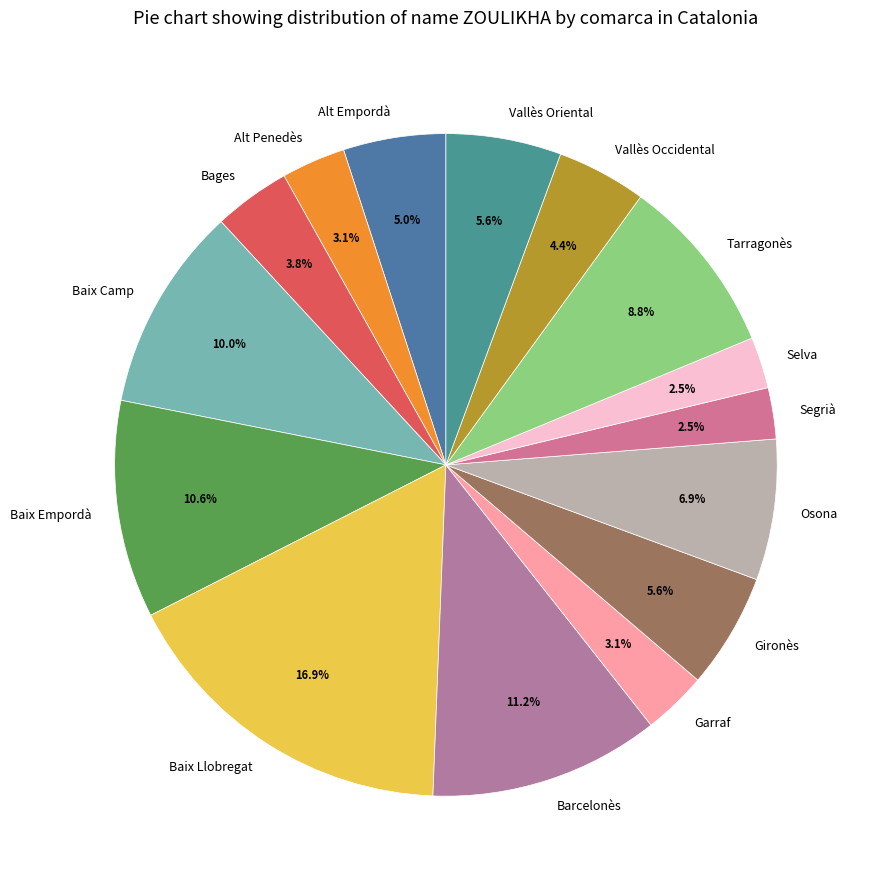

True or false: Tarragonès accounts for 1% of the total.

False